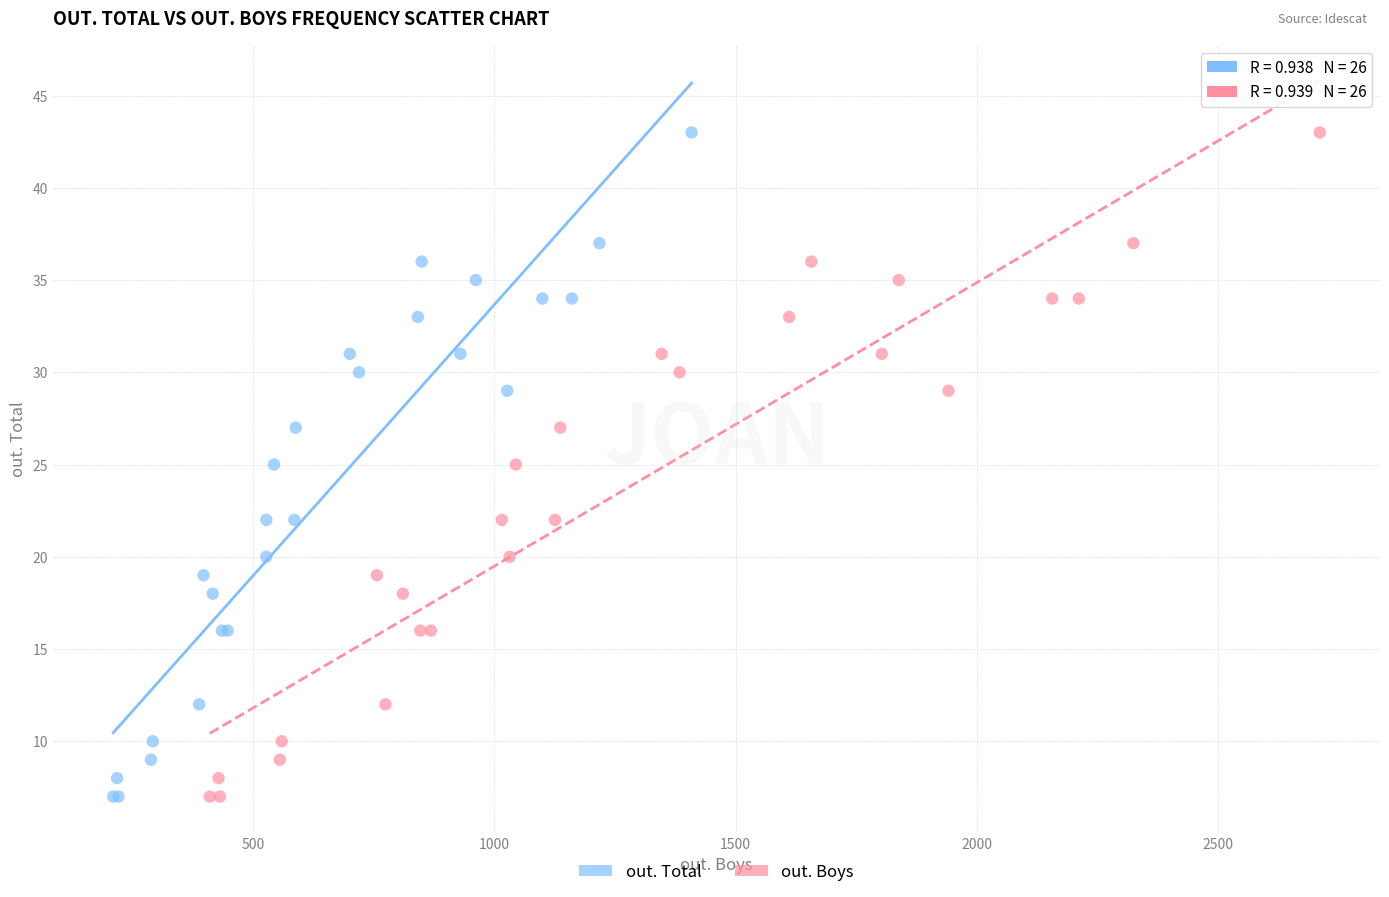

What are all the series names shown in the legend?

out. Total, out. Boys